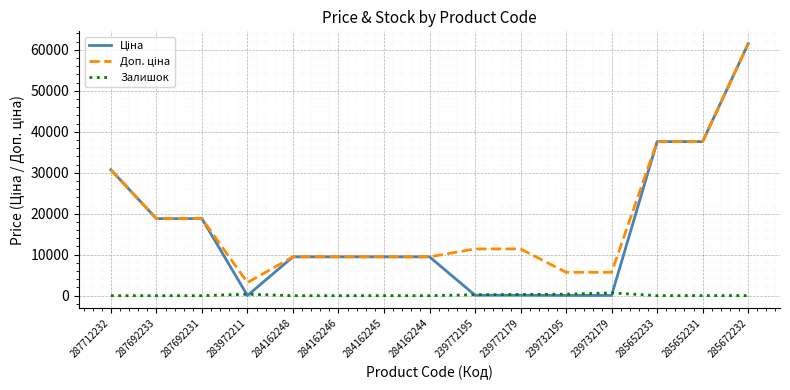

What is the difference between the highest and lowest values at 285652233?

37581.6